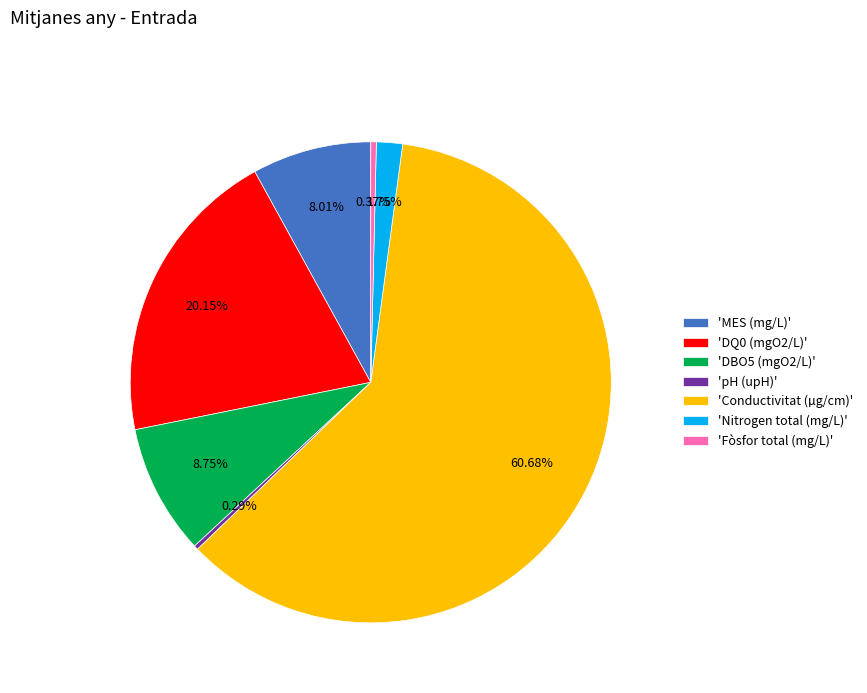

Which has a higher value, 'DBO5 (mgO2/L)' or 'pH (upH)'?

'DBO5 (mgO2/L)'